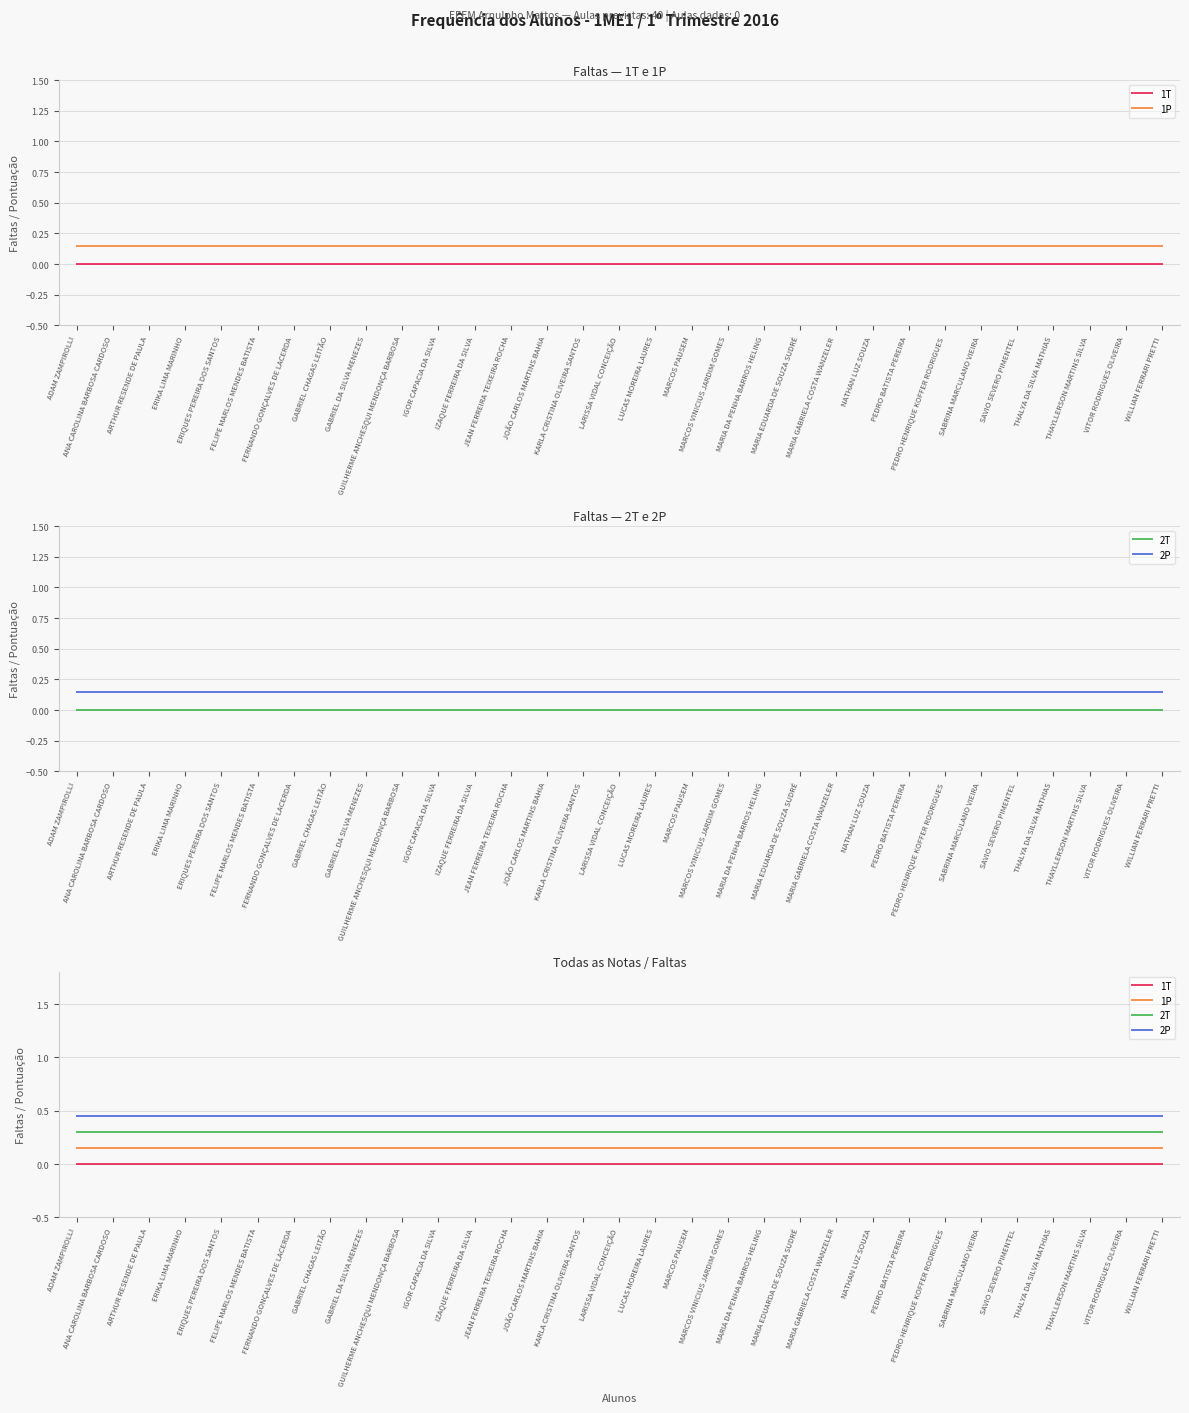

What is the label of the 17th point from the left?

LUCAS MOREIRA LAURES